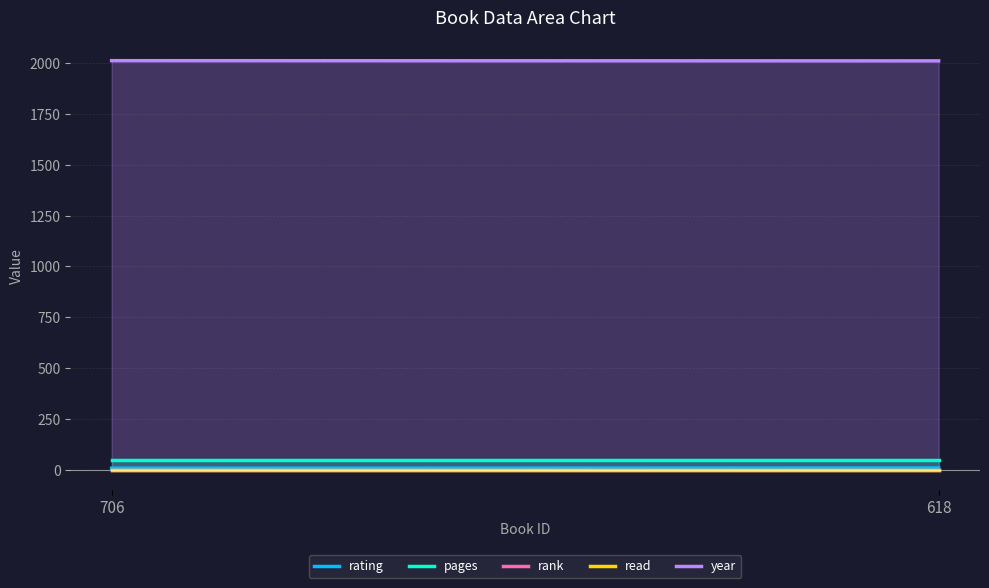

What value does the rating series have at 706?

8